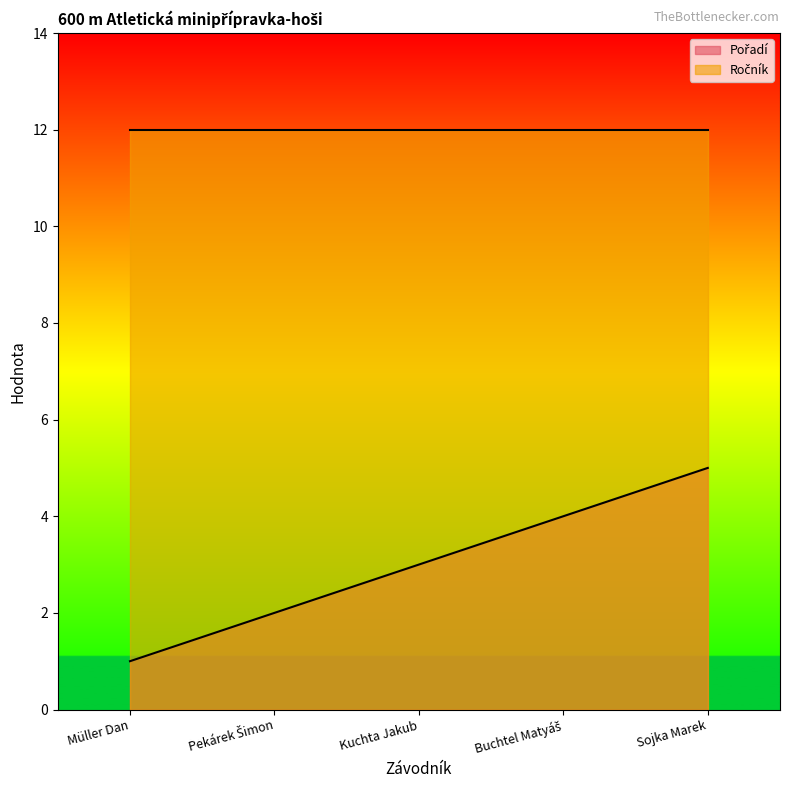

At which label is the value closest to 3?

Kuchta Jakub